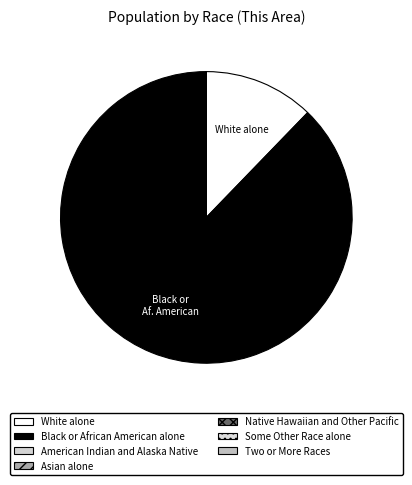

To the nearest percent, what is the combined percentage of Native Hawaiian and Other Pacific and White alone?

12%